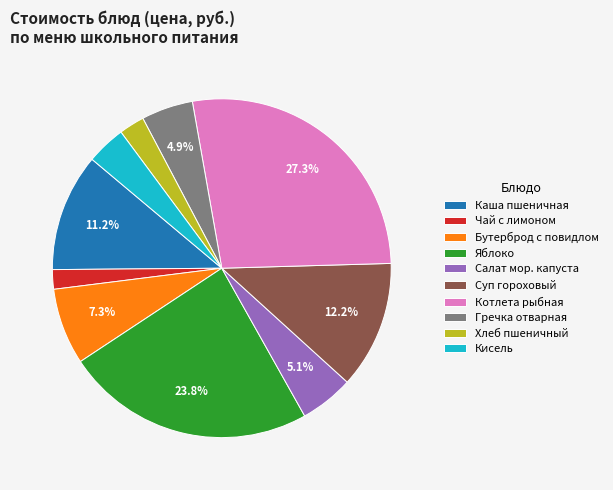

Is there a majority slice in this chart?

No